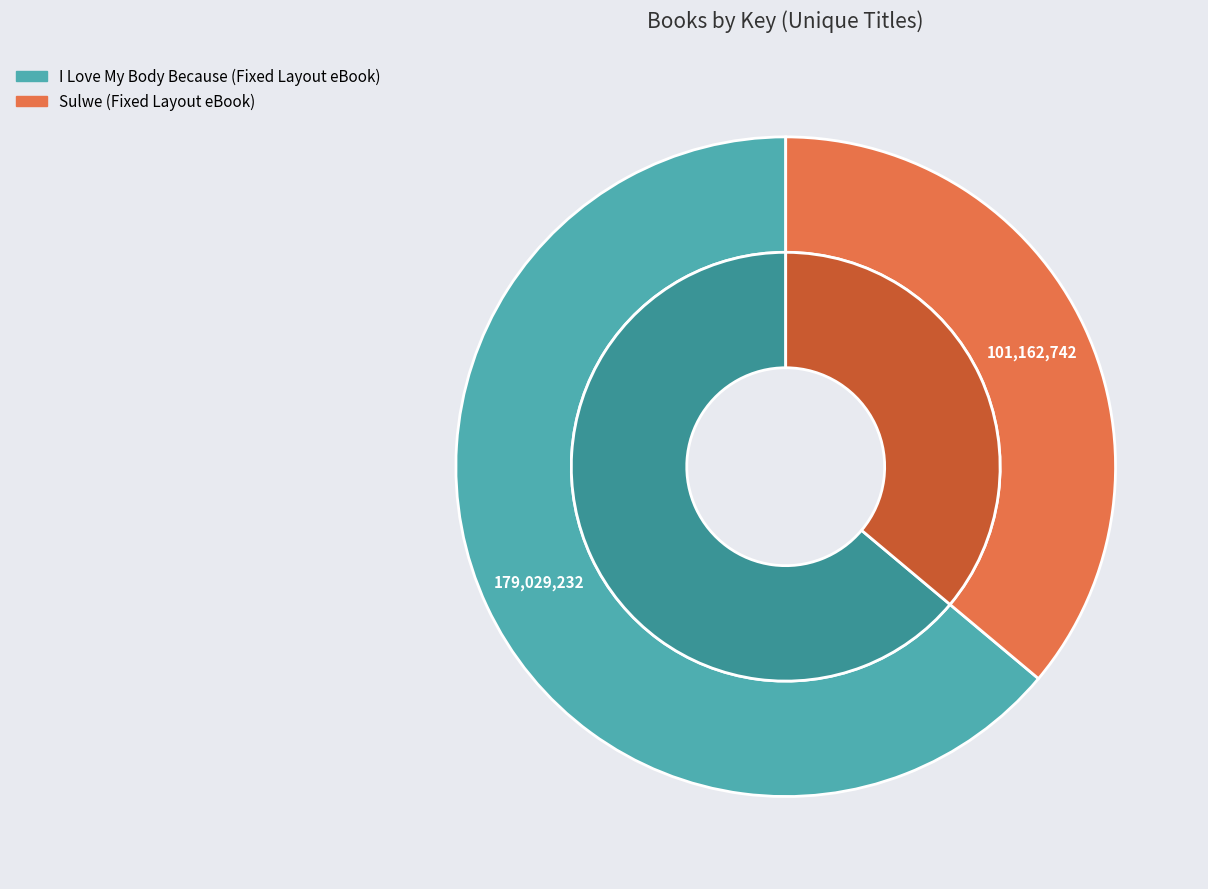

Which slice represents more than half of the pie?

I Love My Body Because (Fixed Layout eBook)